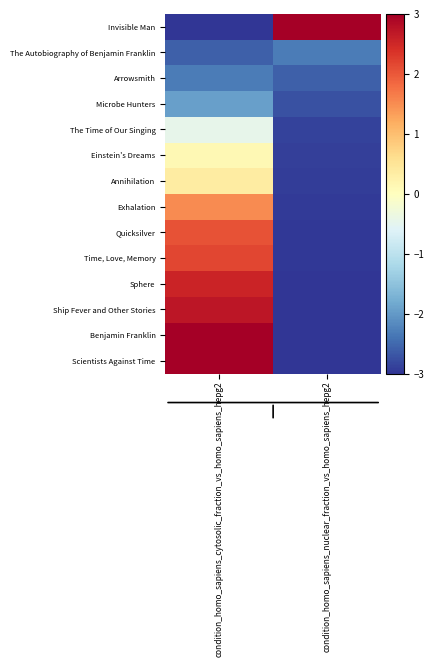

How many distinct data groups are displayed?

14